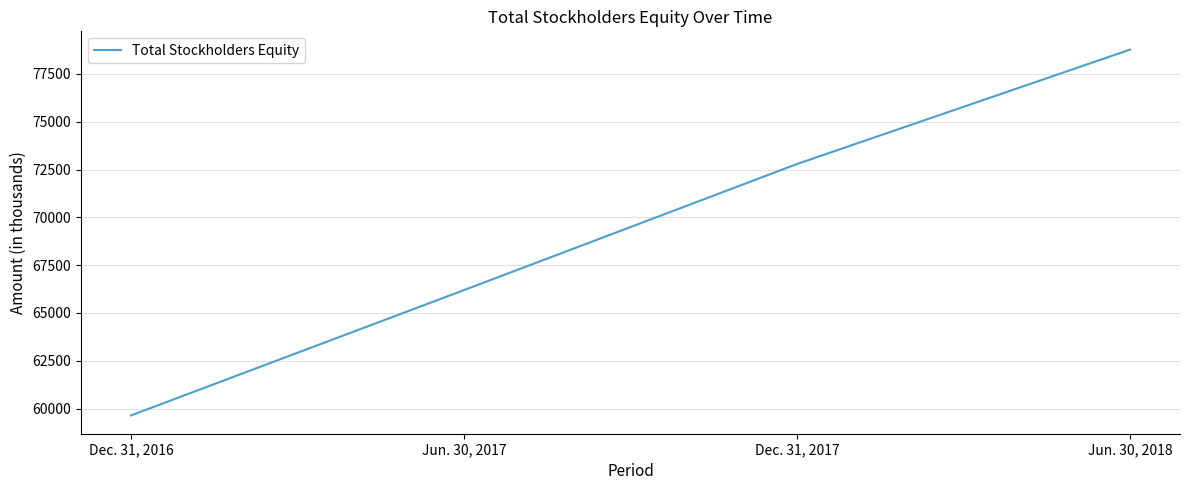

True or false: the data shows 125149 at Dec. 31, 2017.

False